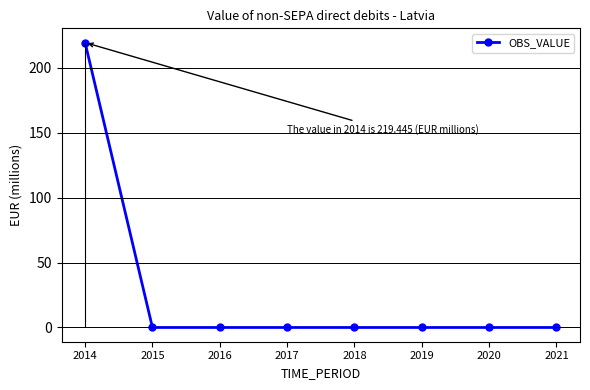

Does the chart display data point markers on the line(s)?

Yes